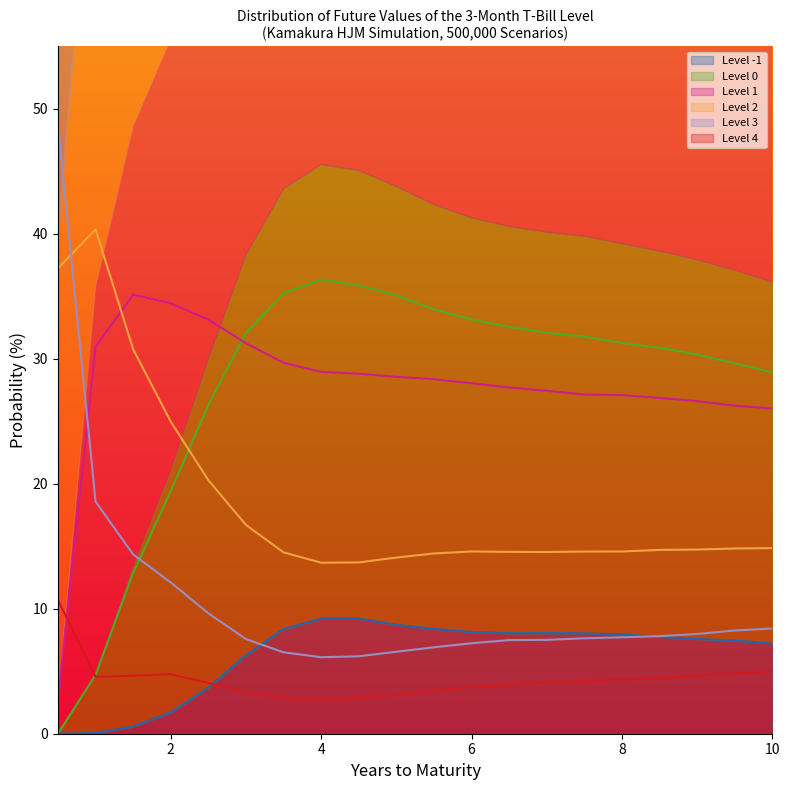

Which series changed the most between 6 and 6?

Level 0 line